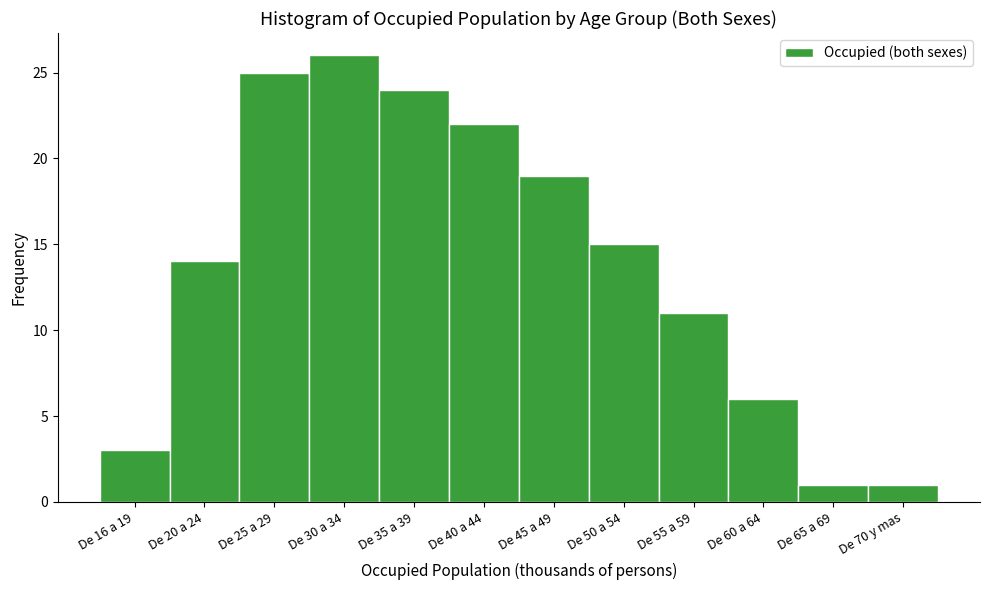

Reading left to right, extract all data points from this chart.

3	14	25	26	24	22	19	15	11	6	1	1